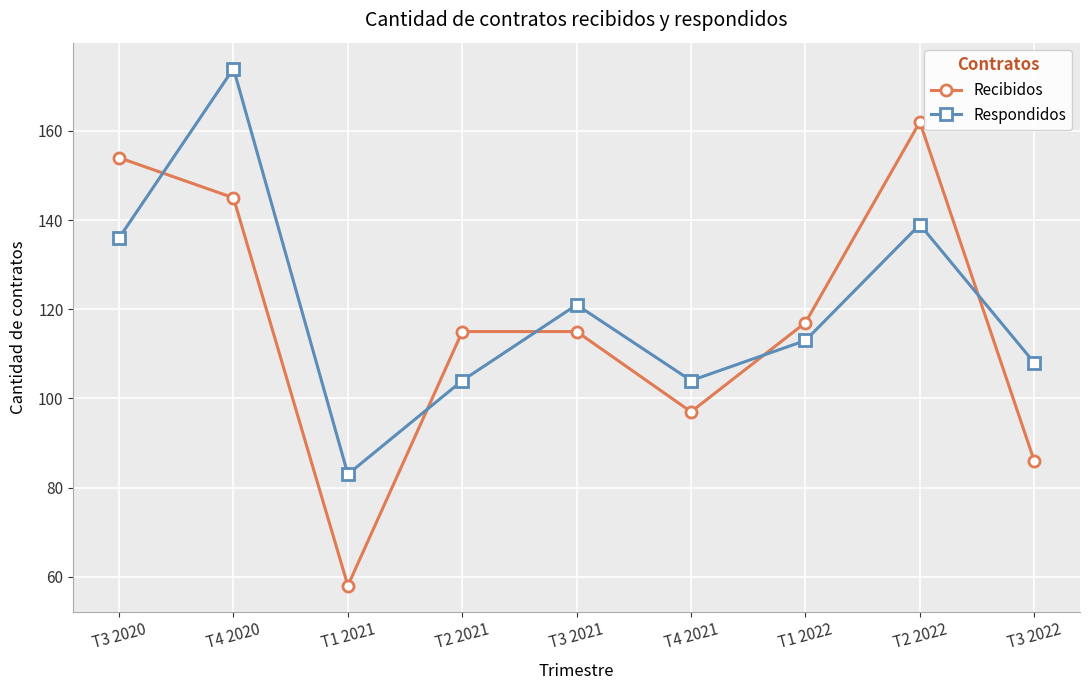

Between which two adjacent categories do Recibidos and Respondidos first intersect?

T3 2020 and T4 2020